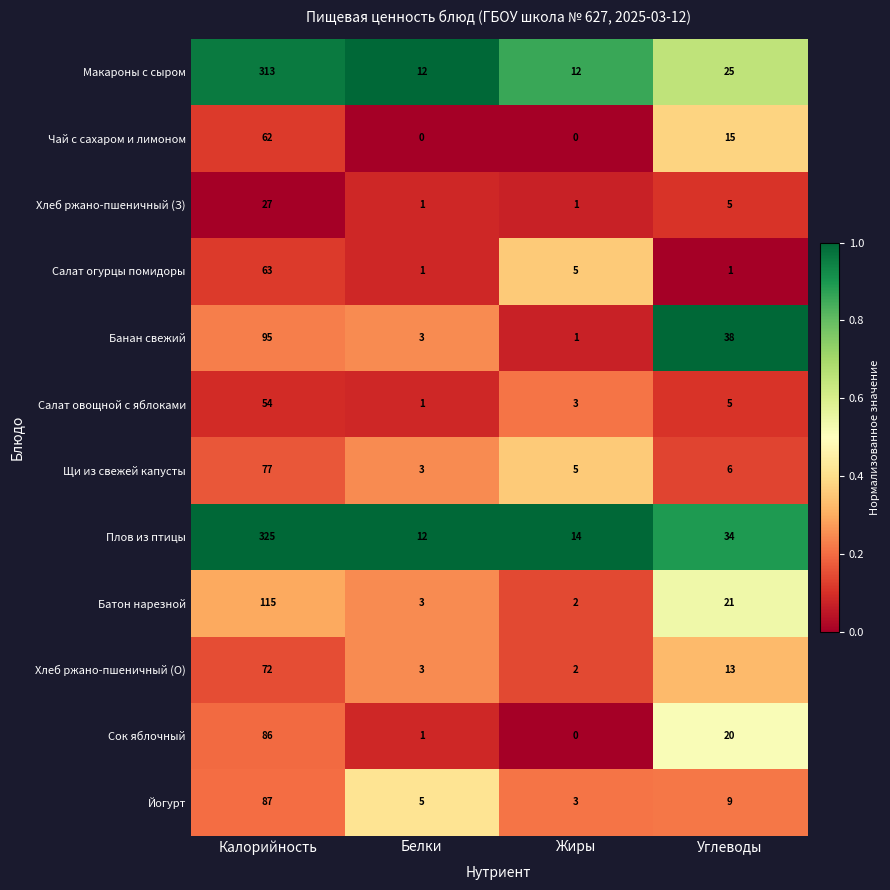

What is the total value across all series at Калорийность?

1376